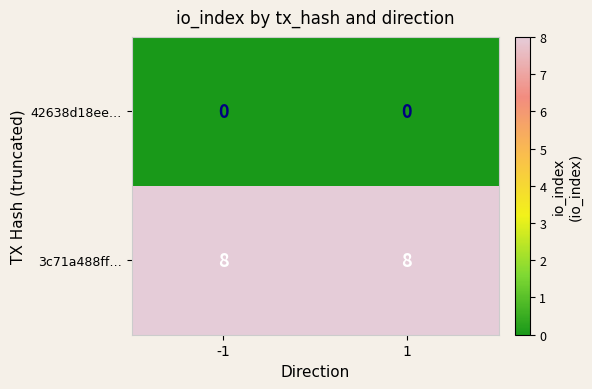

Rank the series by their average value, from lowest to highest.

42638d18ee…, 3c71a488ff…